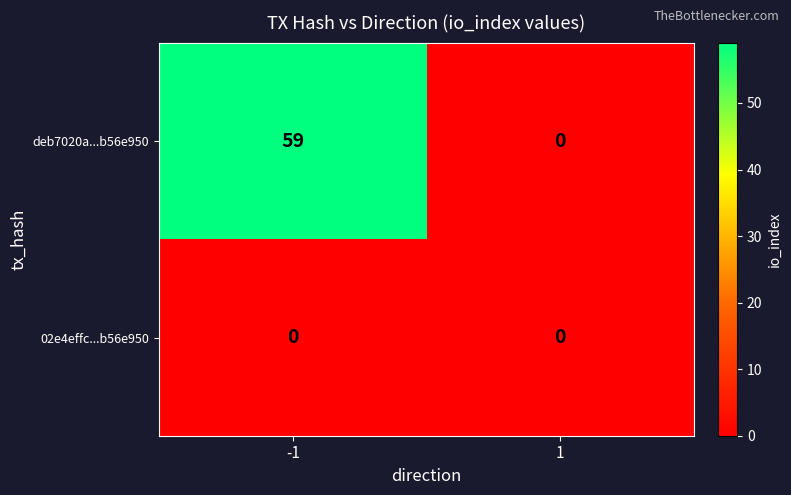

What is the difference between the deb7020a...b56e950 values at 1 and -1?

59